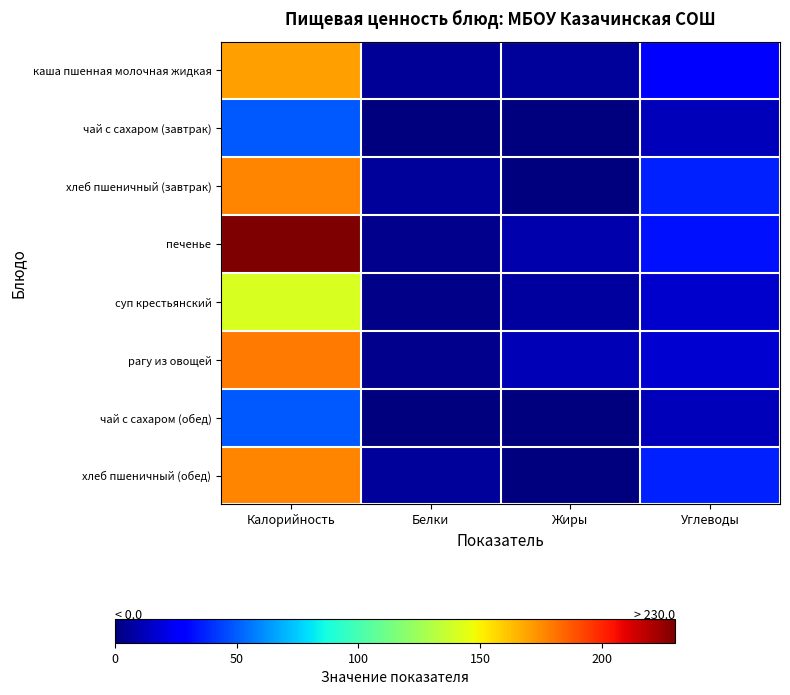

Which series has the largest range (max minus min)?

печенье